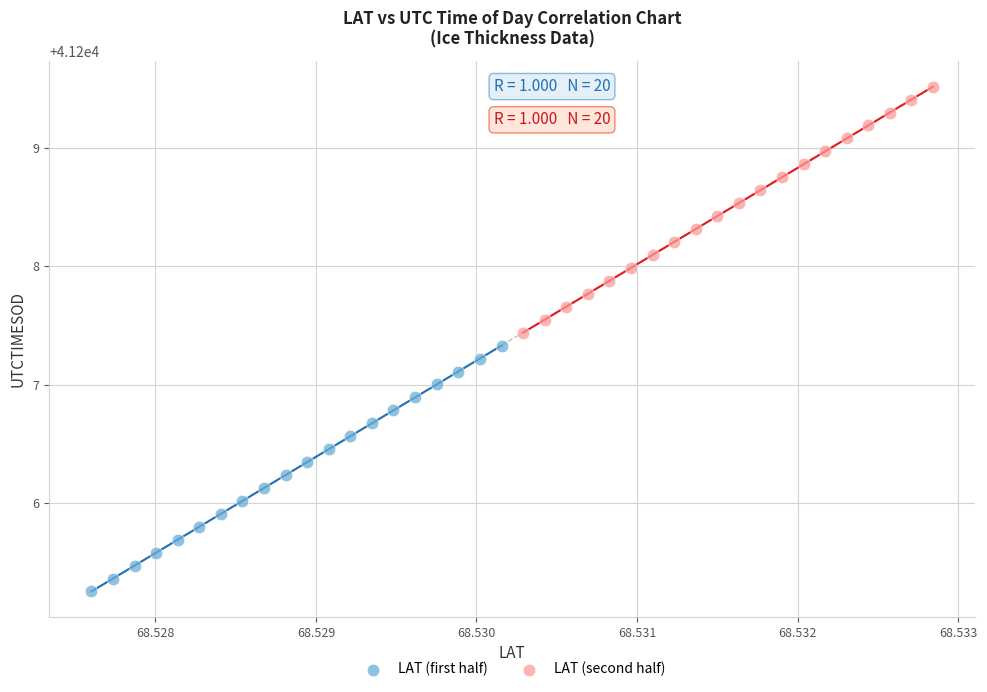

Which series contains the highest Y value?

LAT (second half)